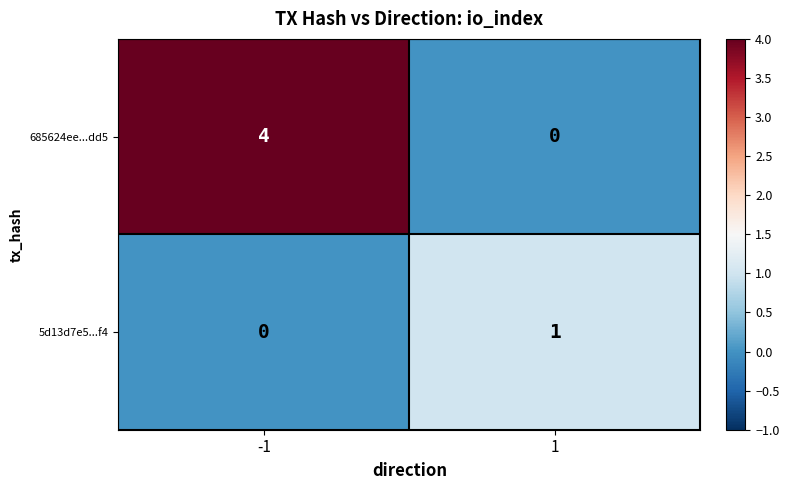

Which series has the largest total across all categories?

685624ee...dd5